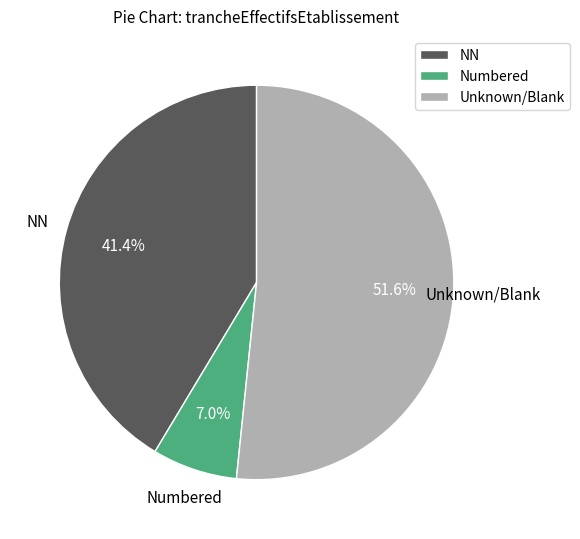

Between Unknown/Blank and Numbered, which is larger?

Unknown/Blank